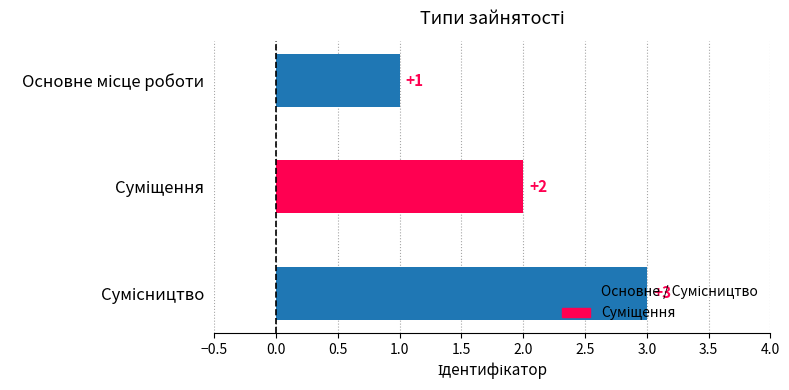

How many values are between 1 and 3?

3